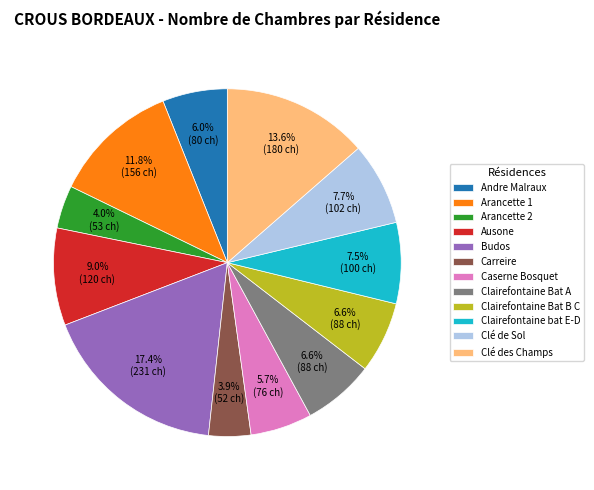

To the nearest percent, what is the combined percentage of Clairefontaine Bat B C and Andre Malraux?

13%